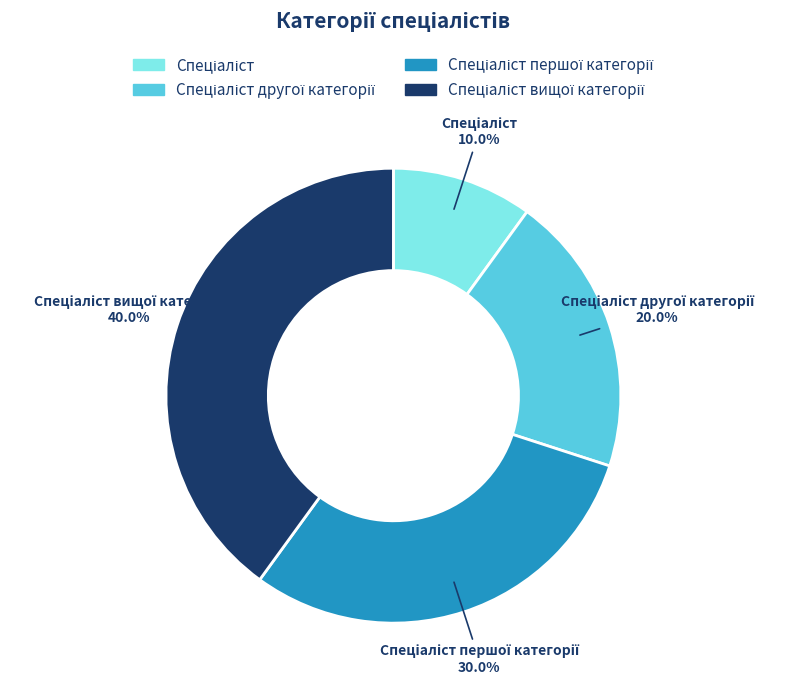

Does any single category account for the majority?

No